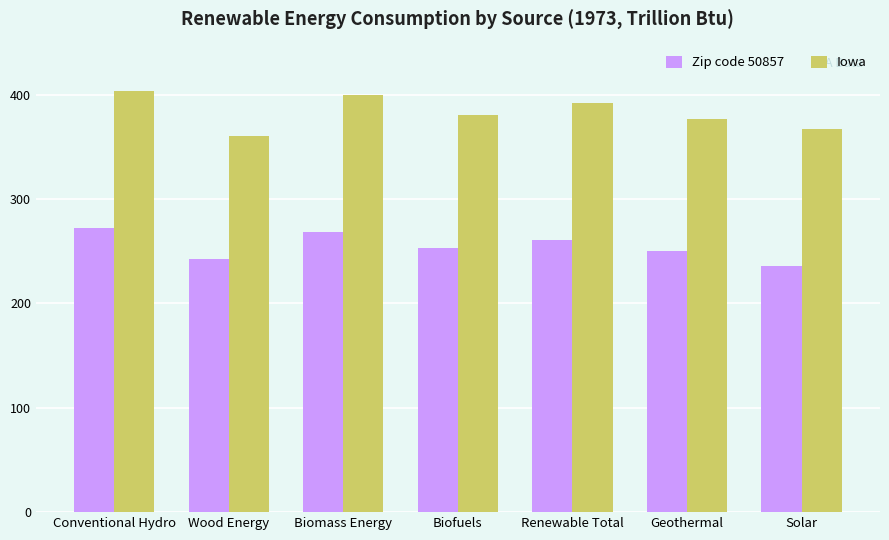

At which label does Iowa reach its peak?

Conventional Hydro